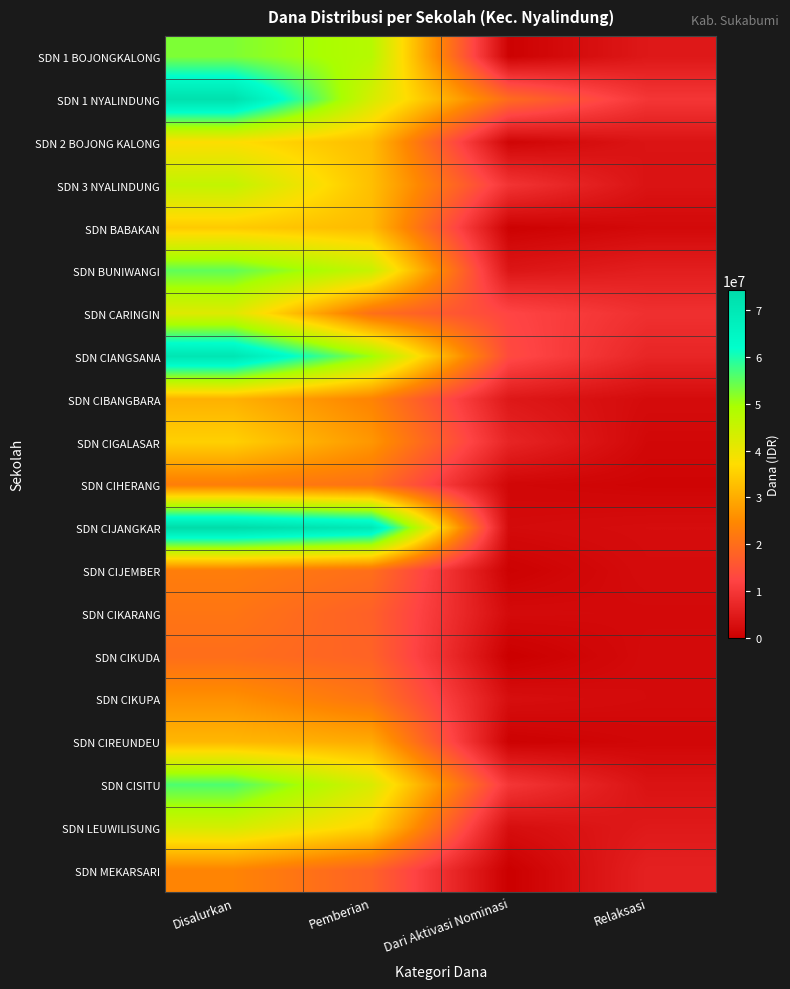

Which series has the widest spread of values?

SDN CIJANGKAR